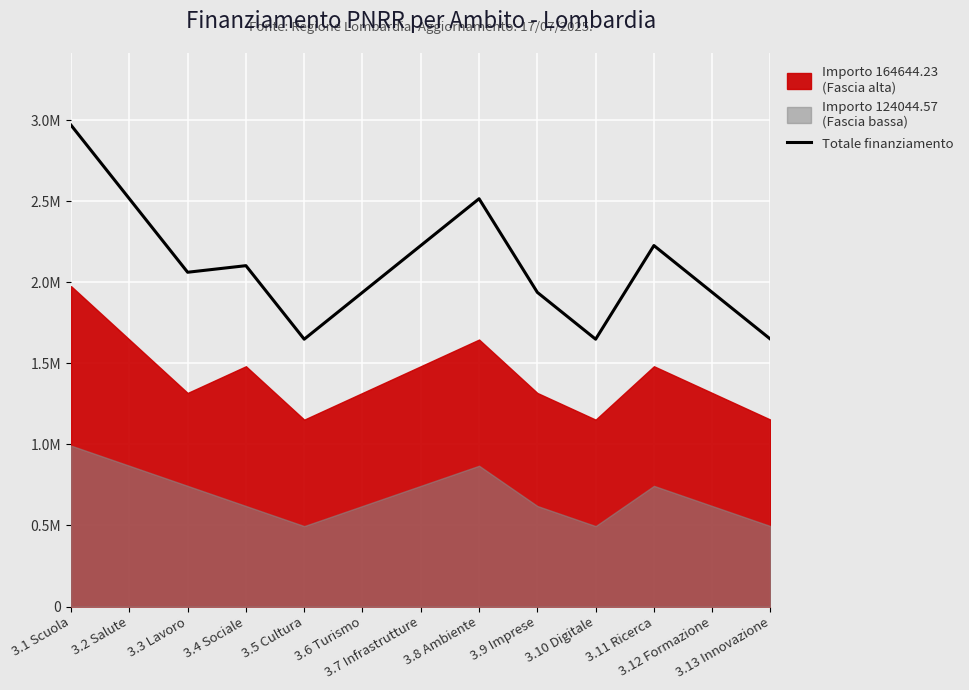

What is the sum of all values?

27371366.8